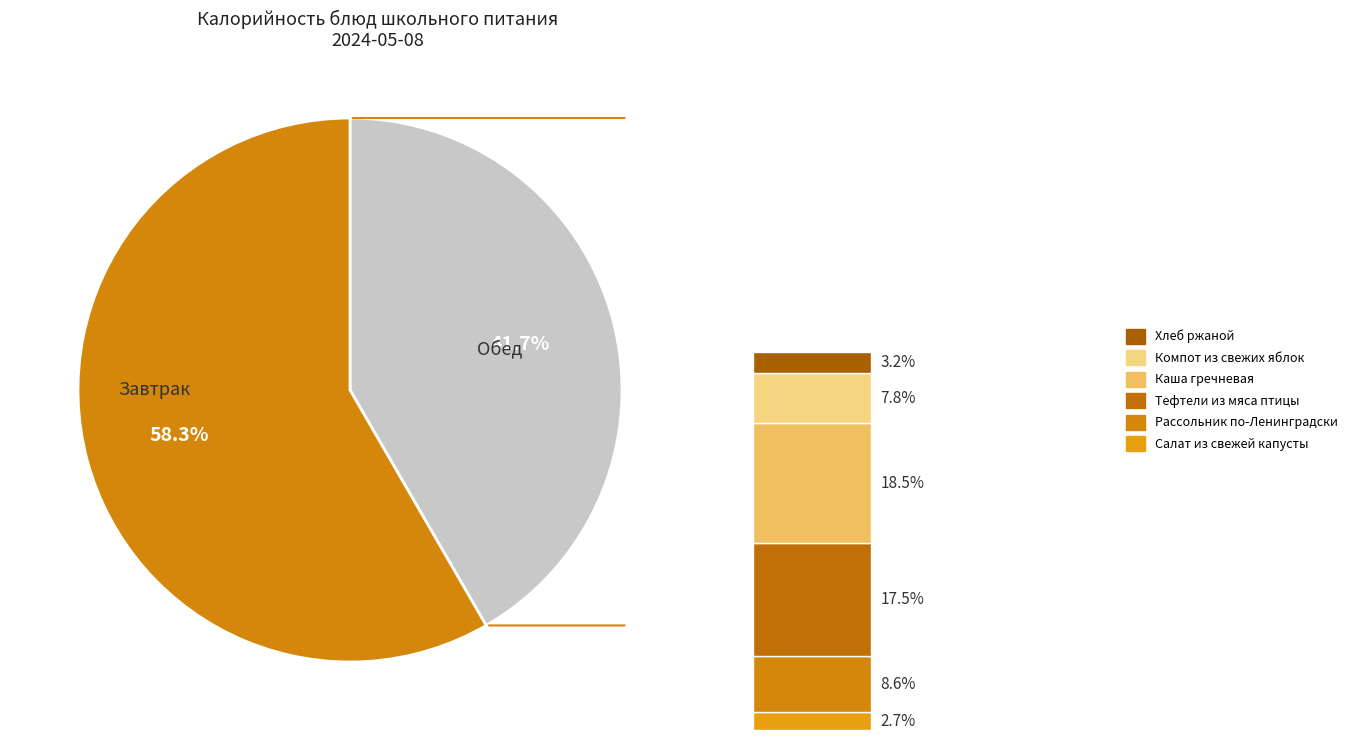

Do Батон нарезной and Хлеб ржаной together represent more than half of the pie?

No